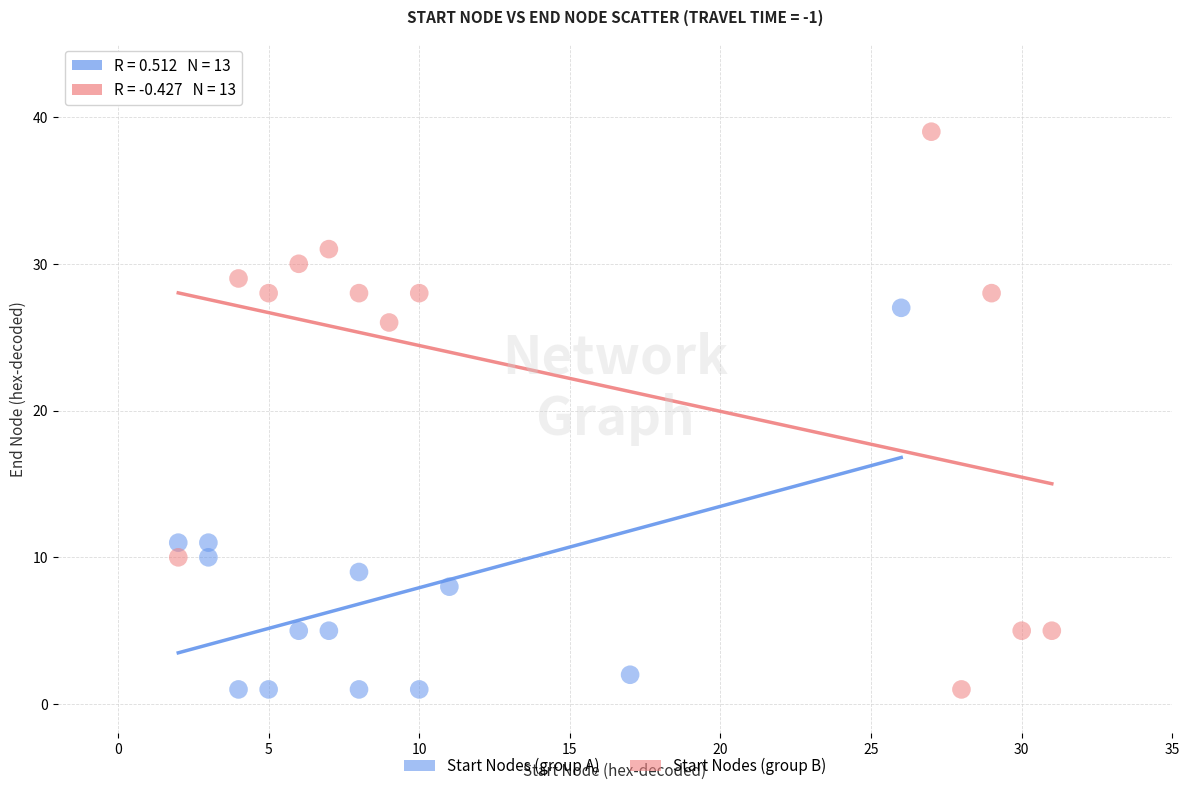

Which series has the largest Y range (max minus min)?

Start Nodes (group B)